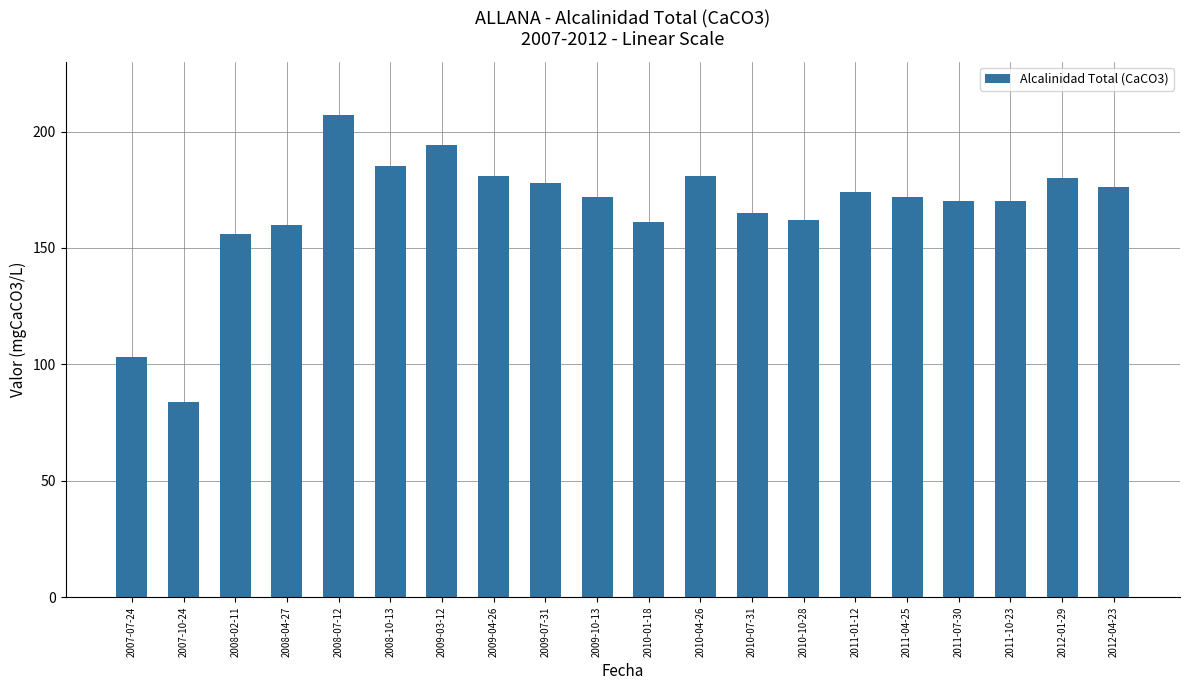

Read the value at 2011-01-12.

174